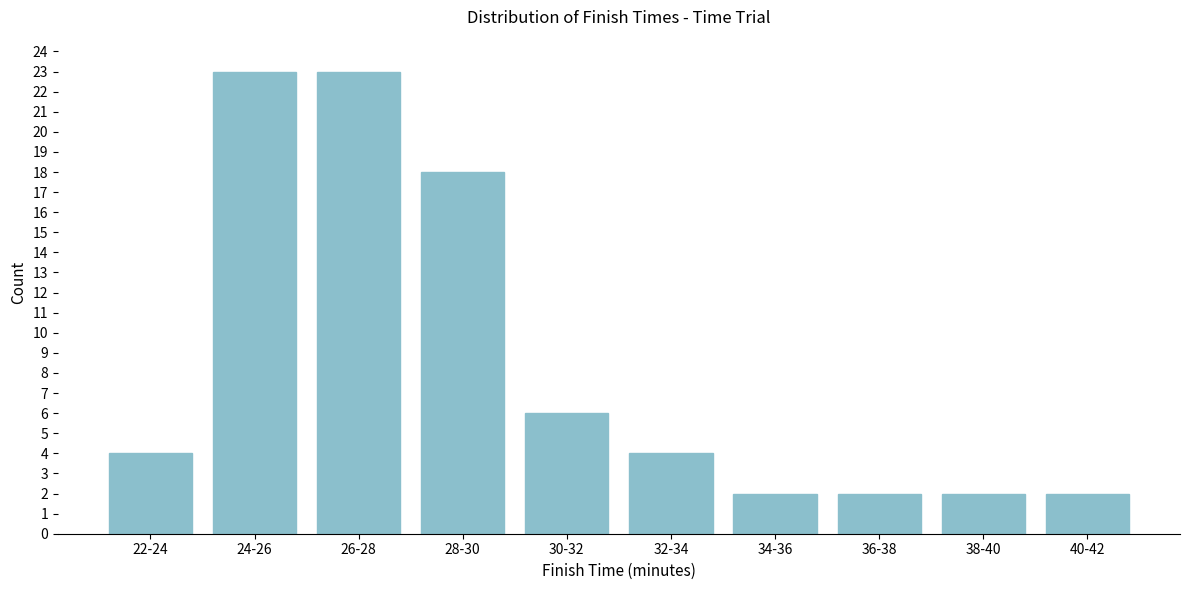

Reading left to right, extract all data points from this chart.

4	23	23	18	6	4	2	2	2	2